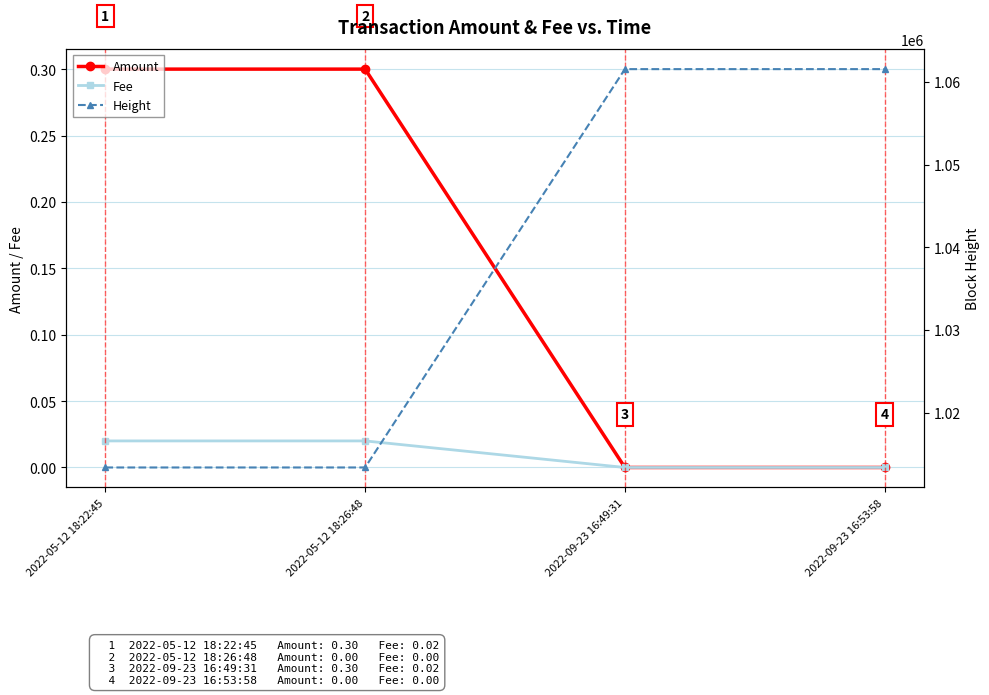

What is the label of the 1st point from the left?

2022-05-12 18:22:45